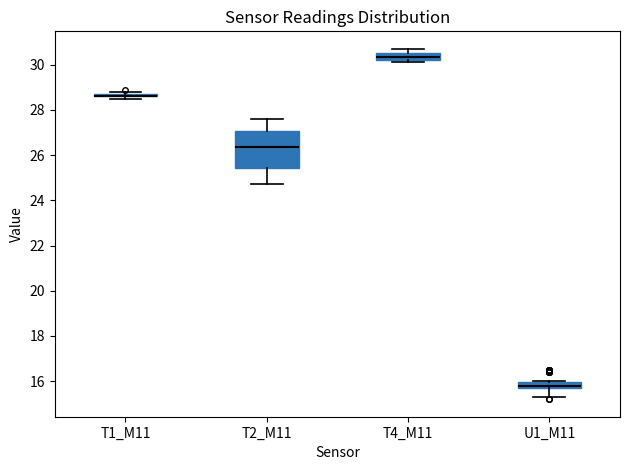

Where does the lower whisker of the box for U1_M11 end on the y-axis? The values are not printed on the chart, so give them approximately, as read against the axis.

15.4